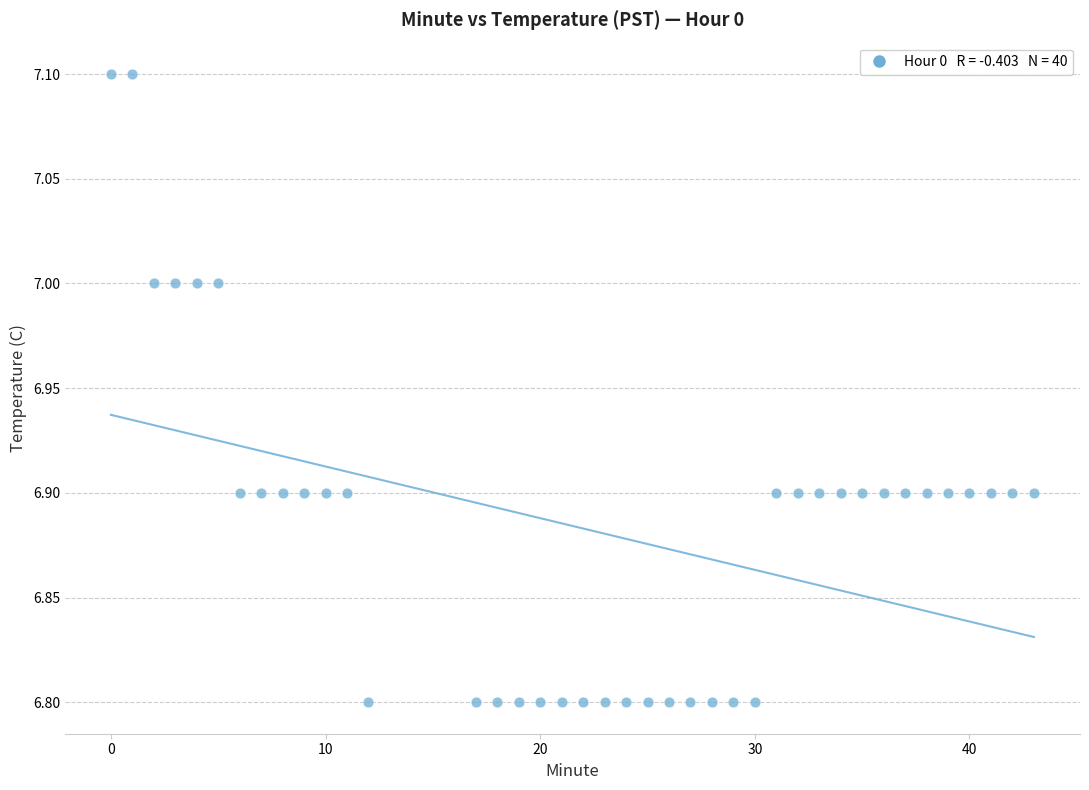

What is the range of X values (max minus min)?

43.0